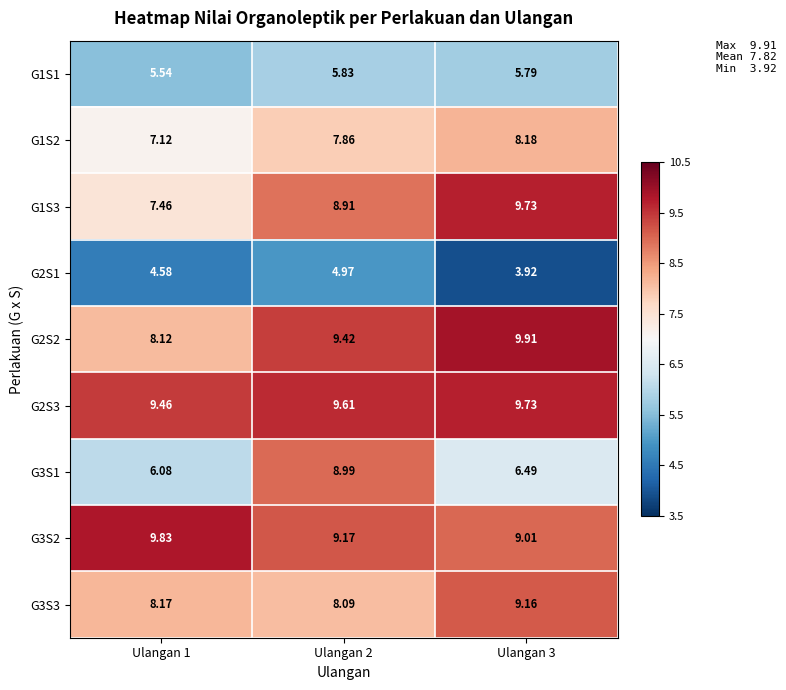

Is the value of G1S2 at Ulangan 1 greater than the value of G1S3 at Ulangan 2?

No